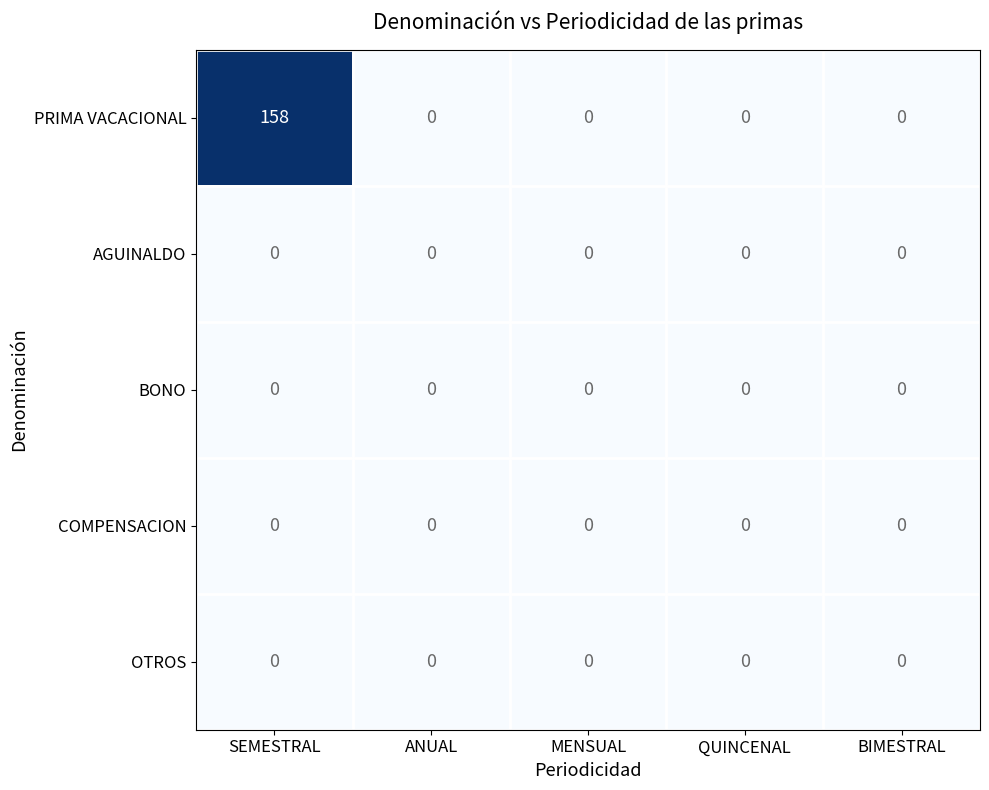

Which label corresponds to the largest value in the chart?

SEMESTRAL